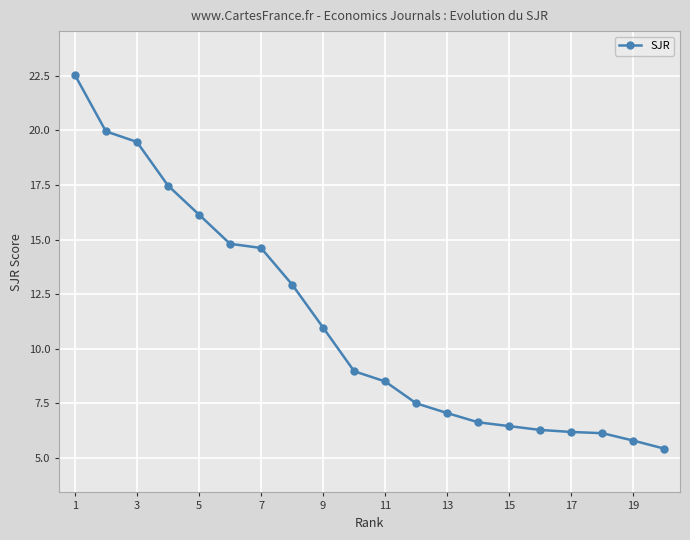

What is the difference between the maximum and minimum values?

17.1